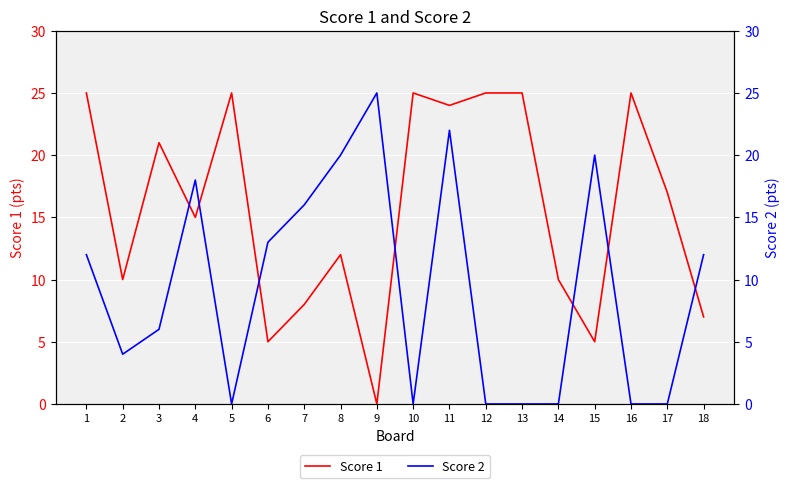

True or false: Score 1 has more than 1 interior local peaks.

True